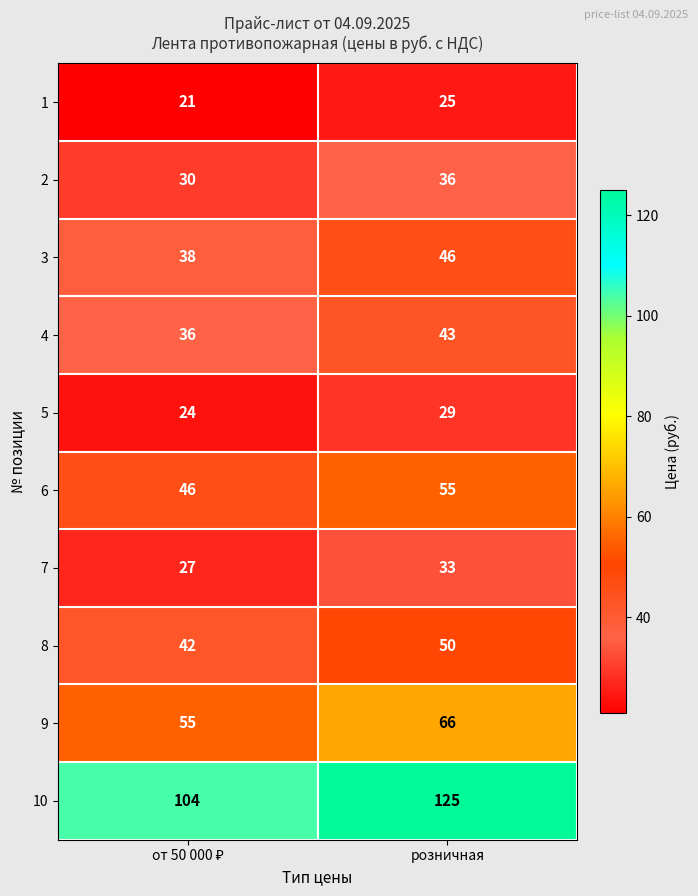

What is the total value across all series at розничная?

508